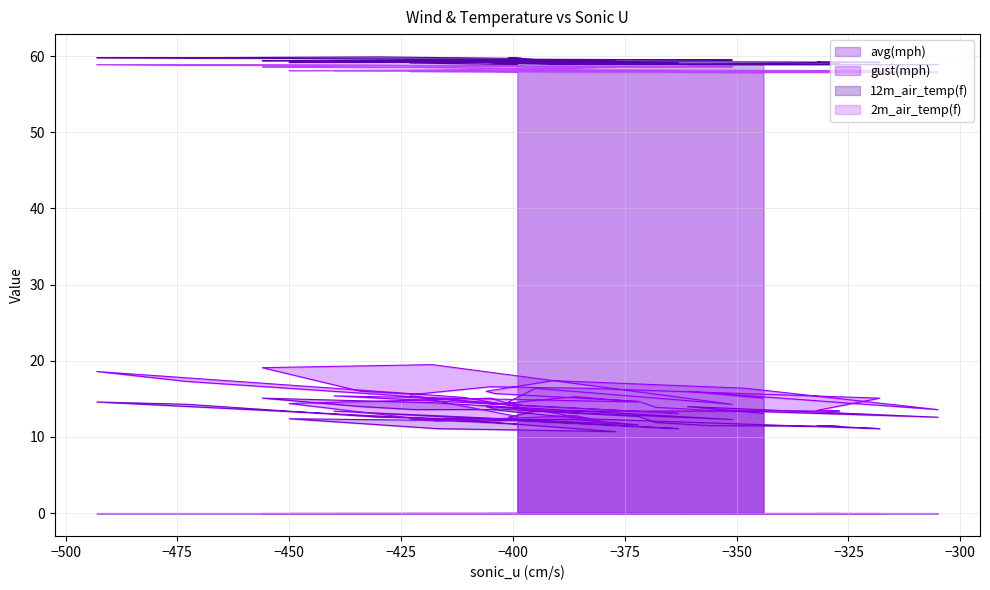

True or false: 12m_air_temp(f) has a value of 59.0 at −325.

True